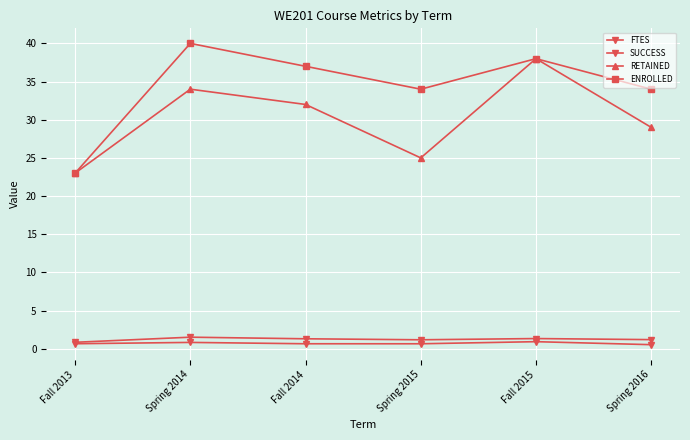

What is the minimum value for ENROLLED?

23.0